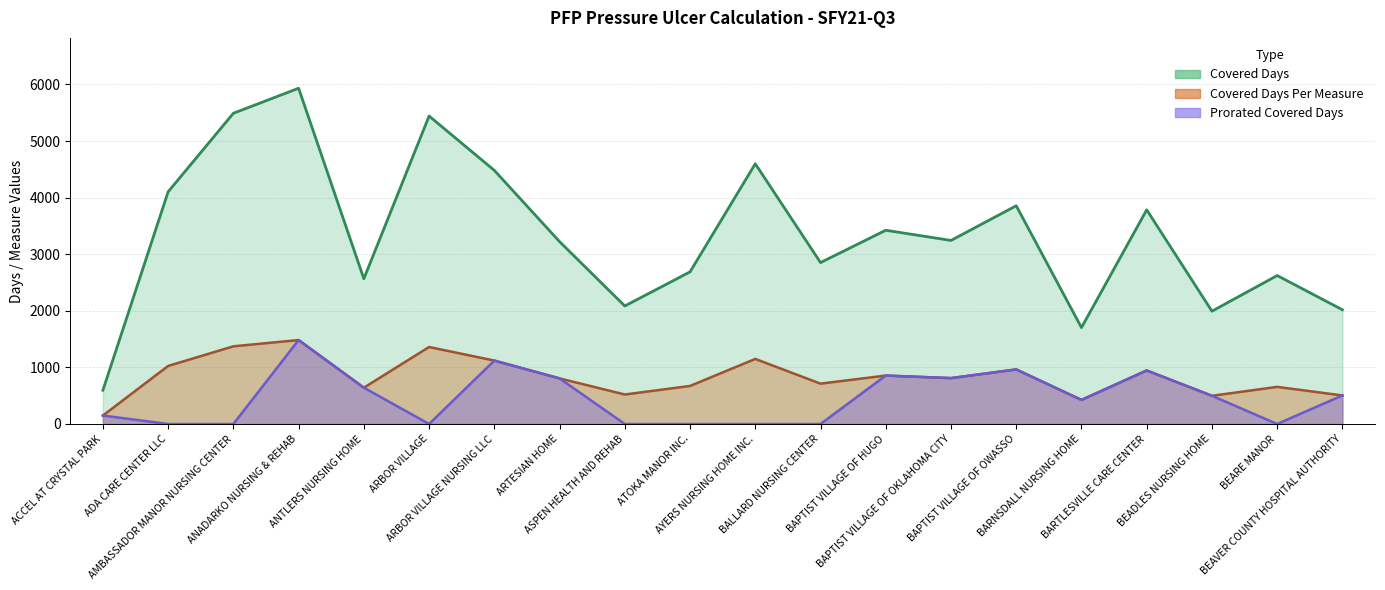

What is the total value across all series at BEADLES NURSING HOME?

2989.5